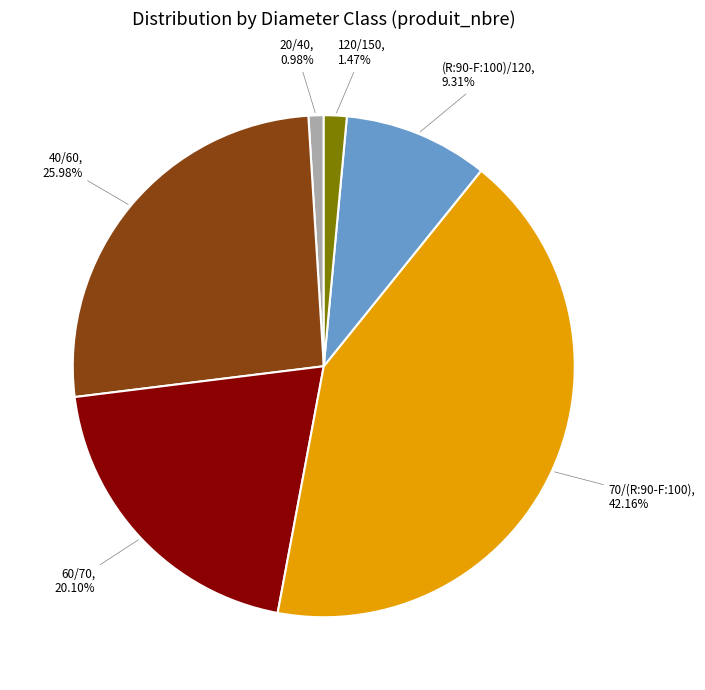

What is the ratio of the value at 40/60 to the value at 60/70?

1.3